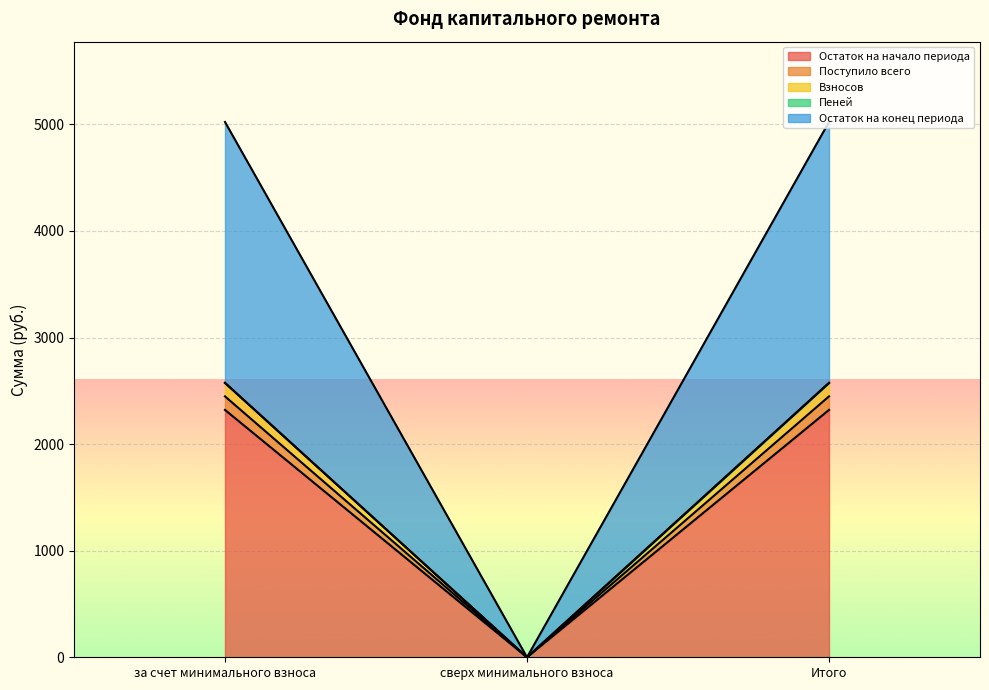

Does the chart display data point markers on the line(s)?

No